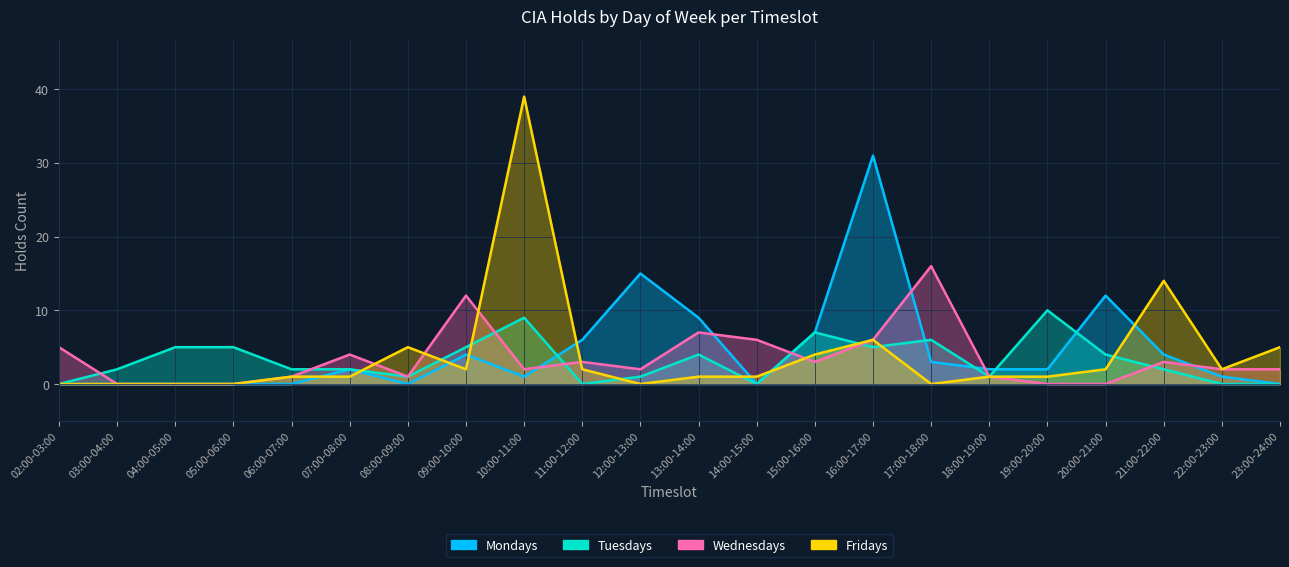

At which label does Wednesdays first exceed 2?

02:00-03:00